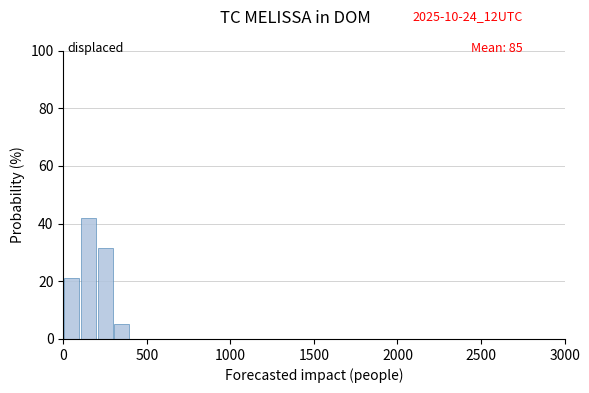

Around what value on the x-axis is the tallest bar? Give the approximate position of its centre, as read against the axis.

150